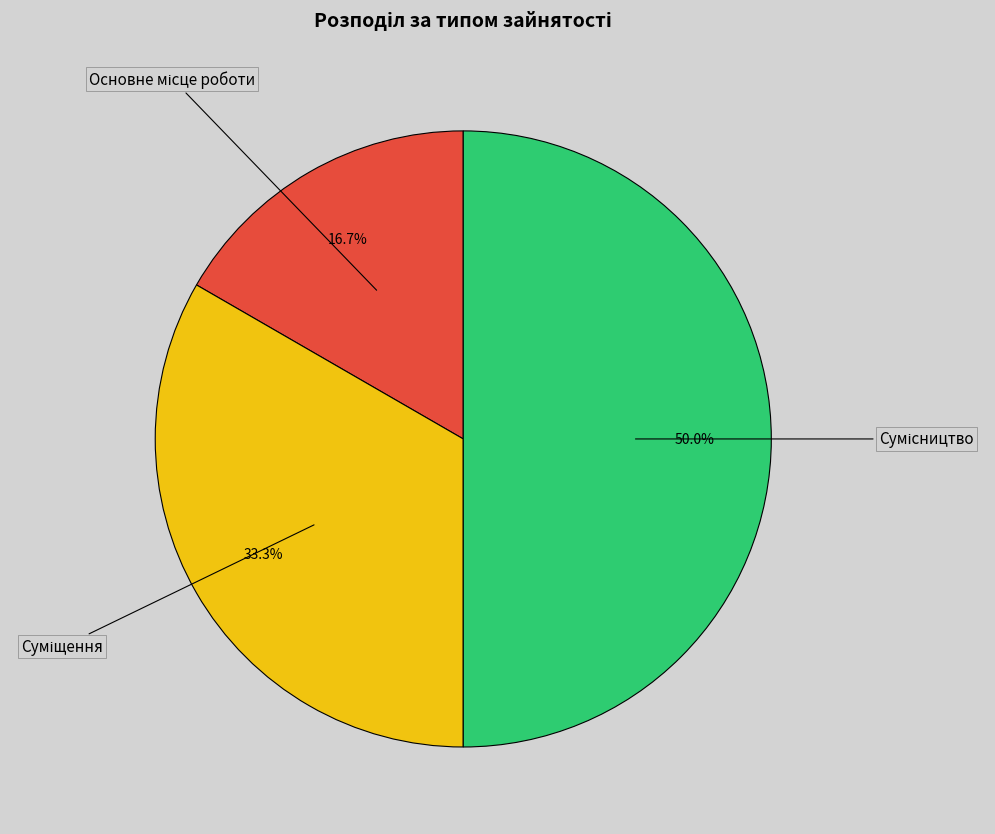

What is the ratio of the value at Сумісництво to the value at Основне місце роботи?

3.0